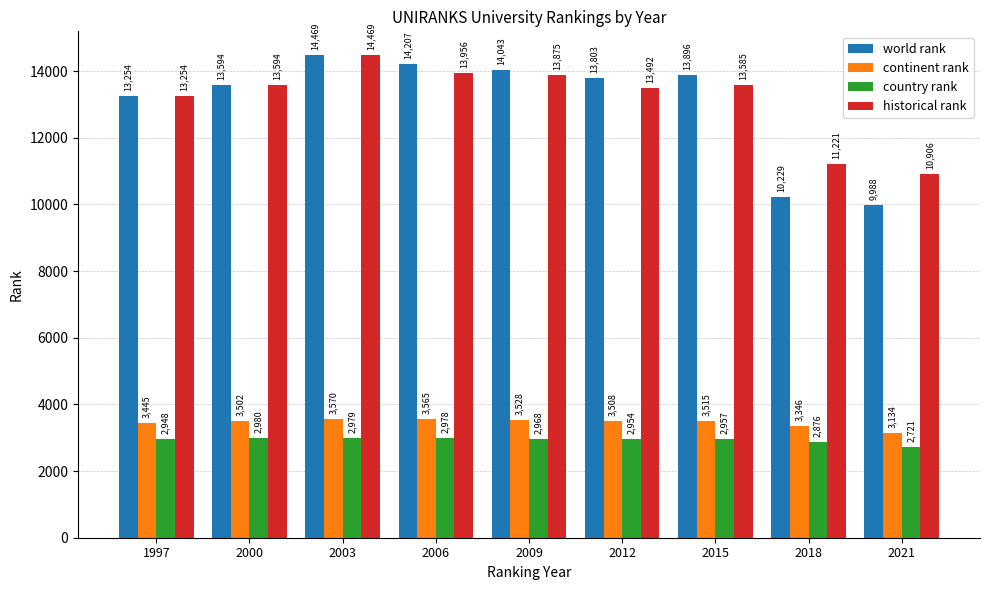

At which label is historical rank closest to 12687?

1997